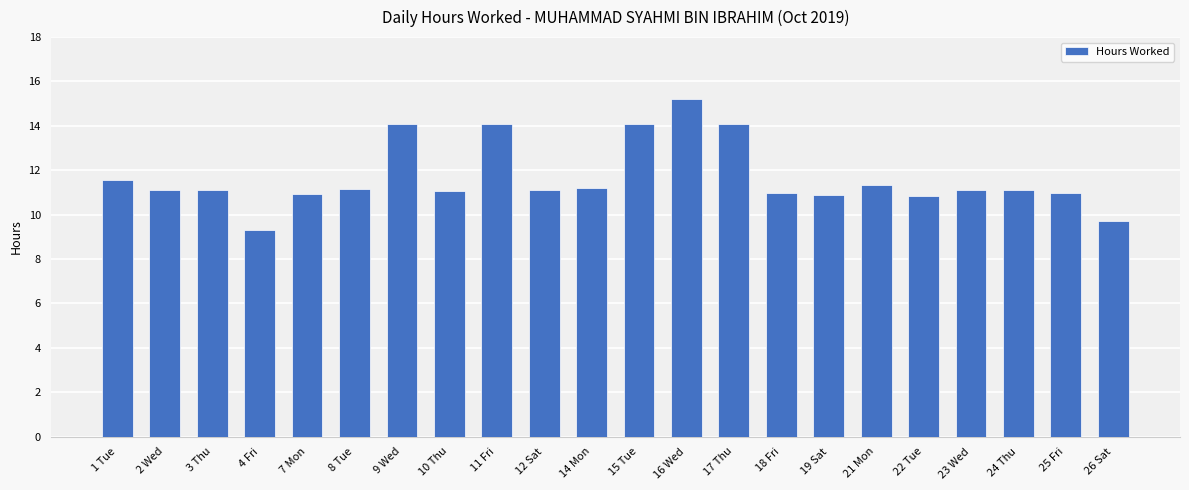

What is the label of the 20th bar from the left?

24 Thu